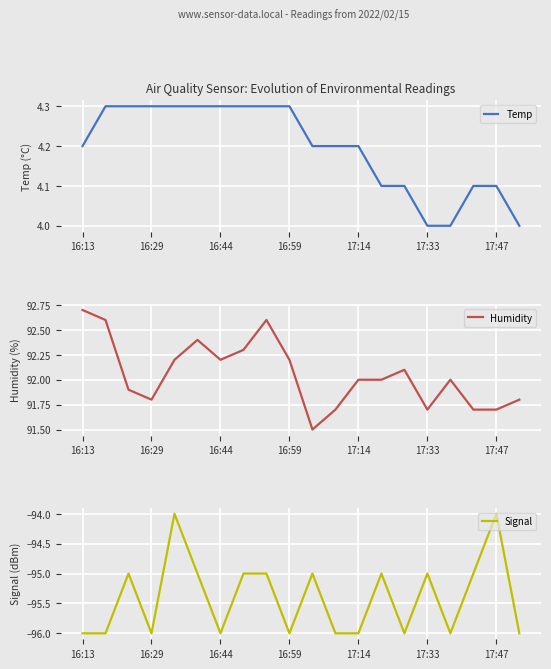

What is the smallest value displayed?

-96.0